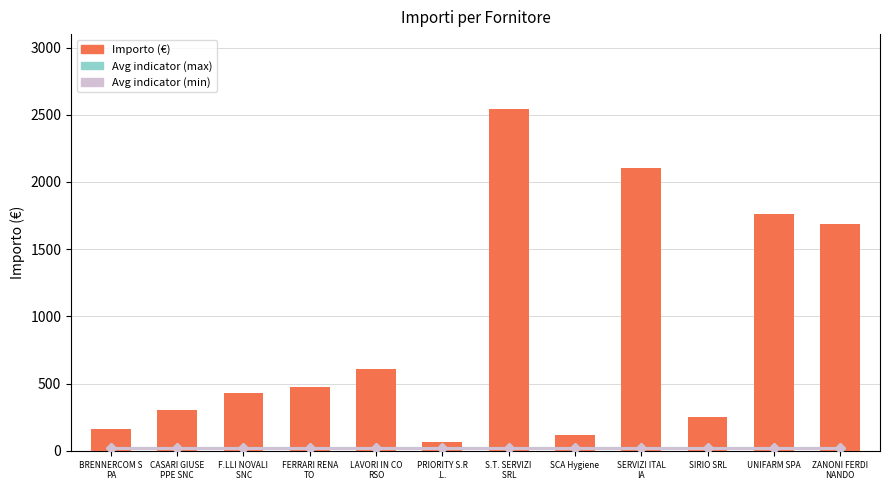

Reading right to left, what are all the values shown in this chart?

Avg indicator (max): 25.0	25.0	25.0	25.0	25.0	25.0	25.0	25.0	25.0	25.0	25.0	25.0
Avg indicator (min): 20.0	20.0	20.0	20.0	20.0	20.0	20.0	20.0	20.0	20.0	20.0	20.0
Importo (€): 1689.4	1760.9	250.0	2103.3	121.5	2541.7	62.4	610.0	478.0	431.9	303.0	163.1